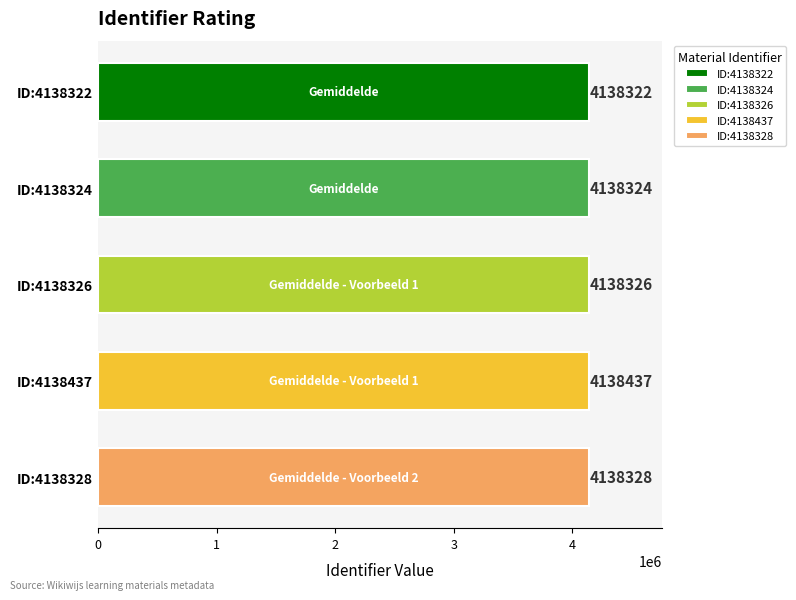

How many values exceed 4138326?

2